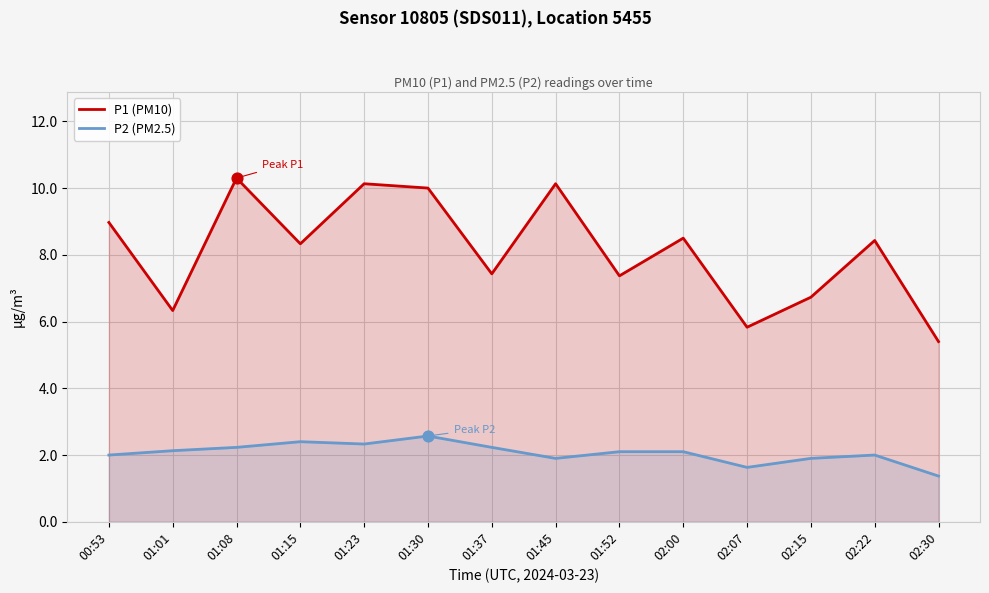

Which series reaches the maximum Y coordinate?

P1 (PM10)